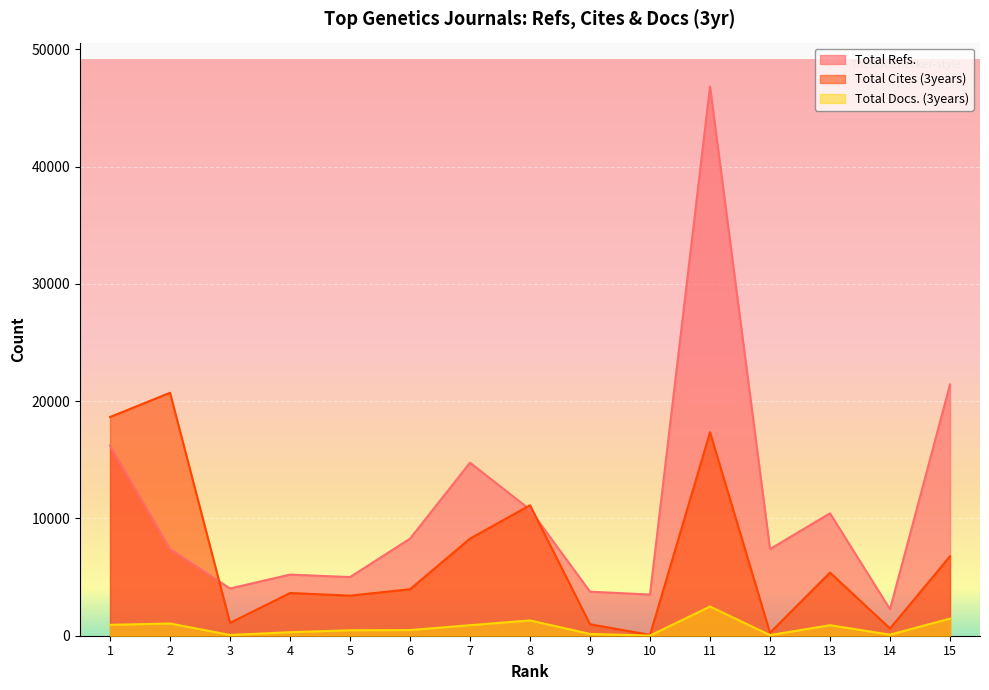

Which series has the largest total across all categories?

Total Refs.